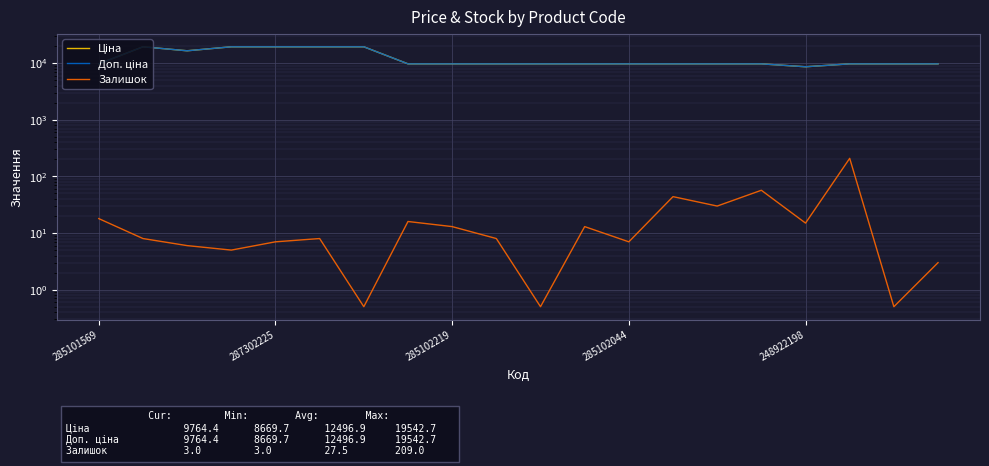

True or false: Ціна and Залишок cross at least once.

False